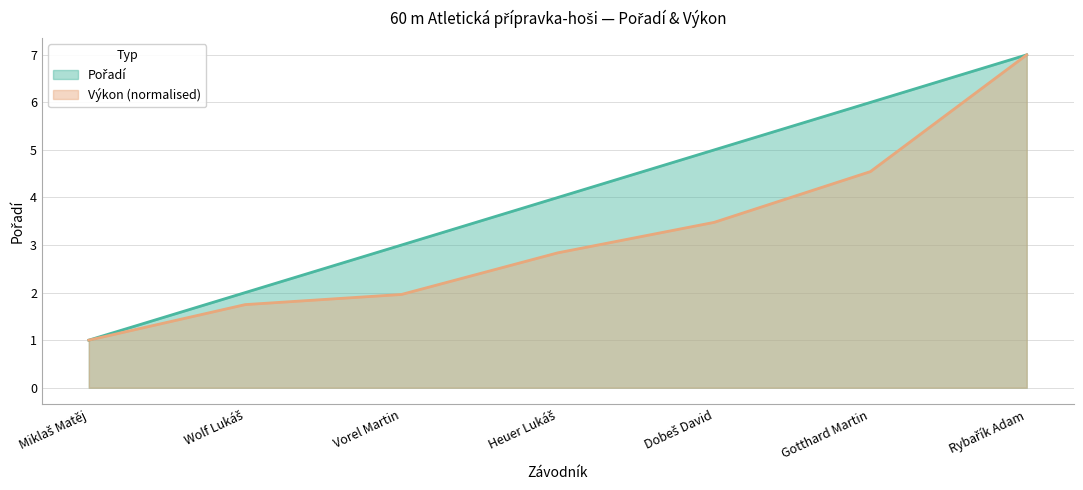

Is it true that Pořadí equals 3.0 at Vorel Martin?

True